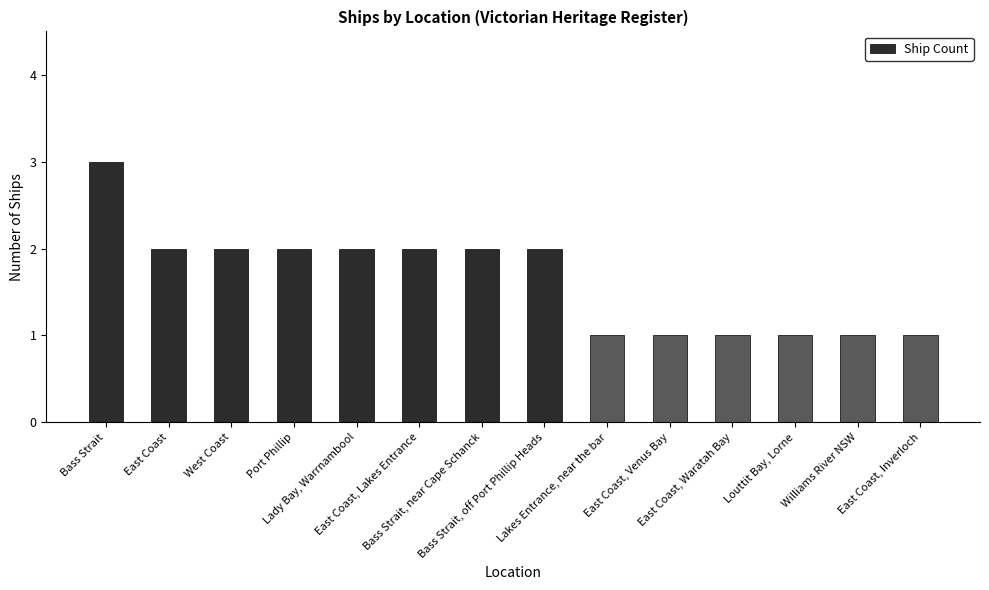

What is the value of the 13th bar from the left?

1